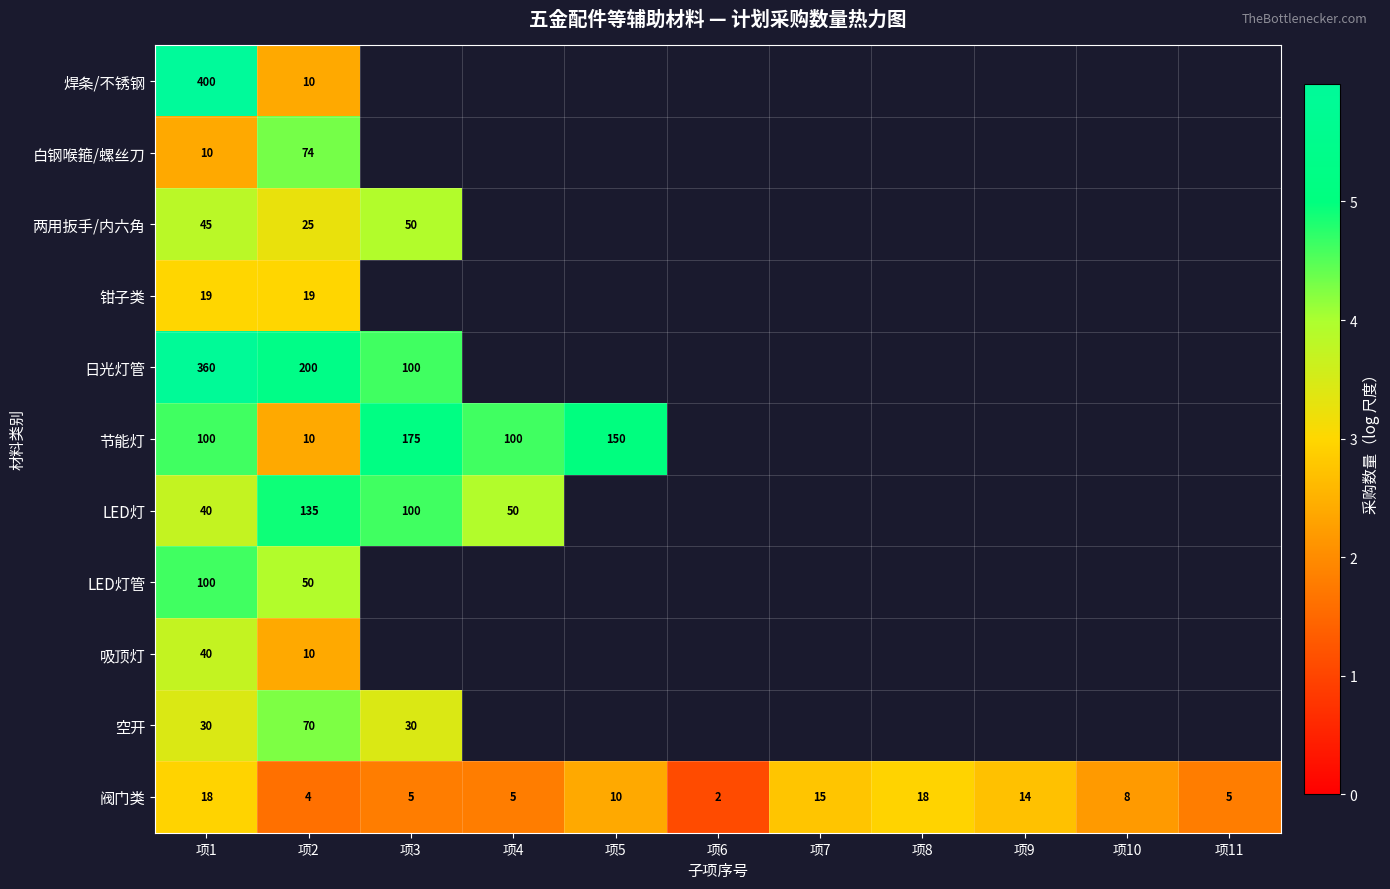

Which category has the highest value across all series?

项1